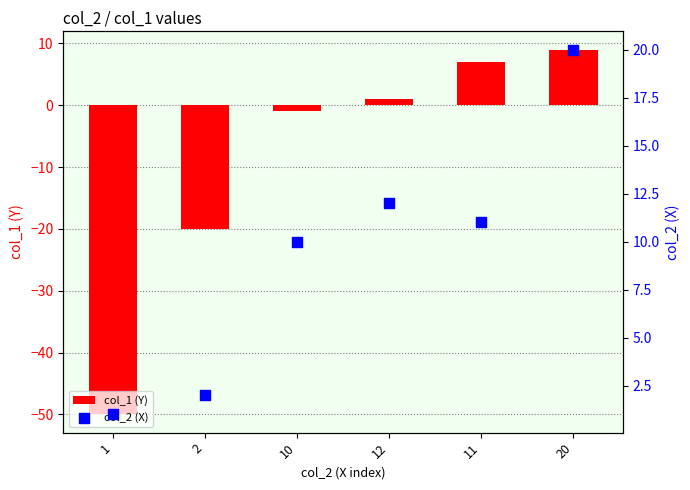

Which series has the widest spread of Y values?

col_1 (Y)